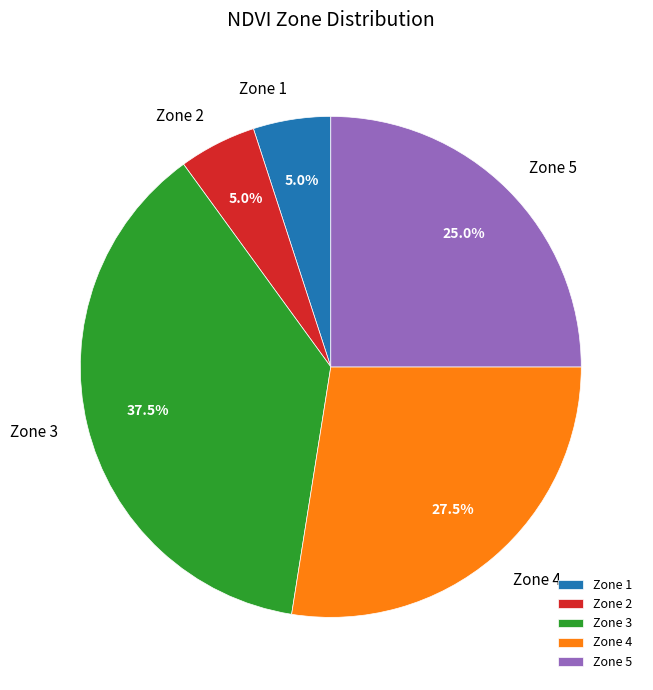

Combined, what portion of the pie is Zone 1 and Zone 3?

42.5%